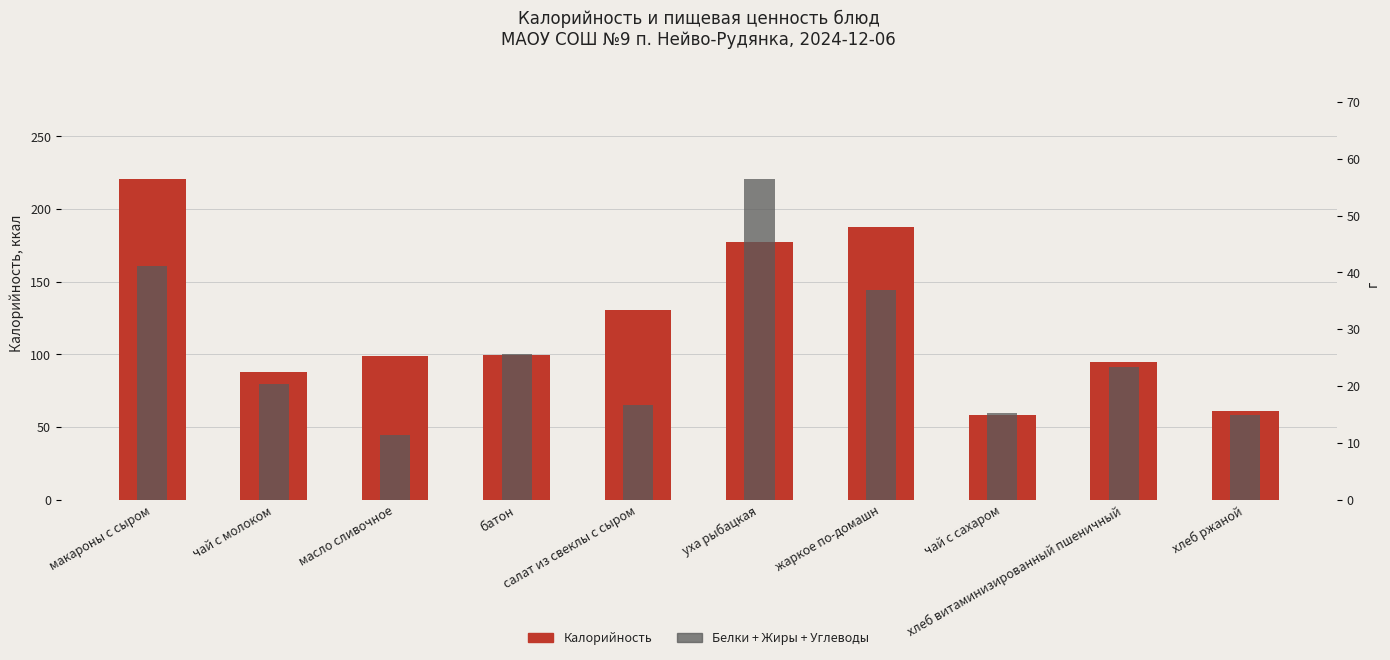

Which series has the widest spread of values?

Калорийность